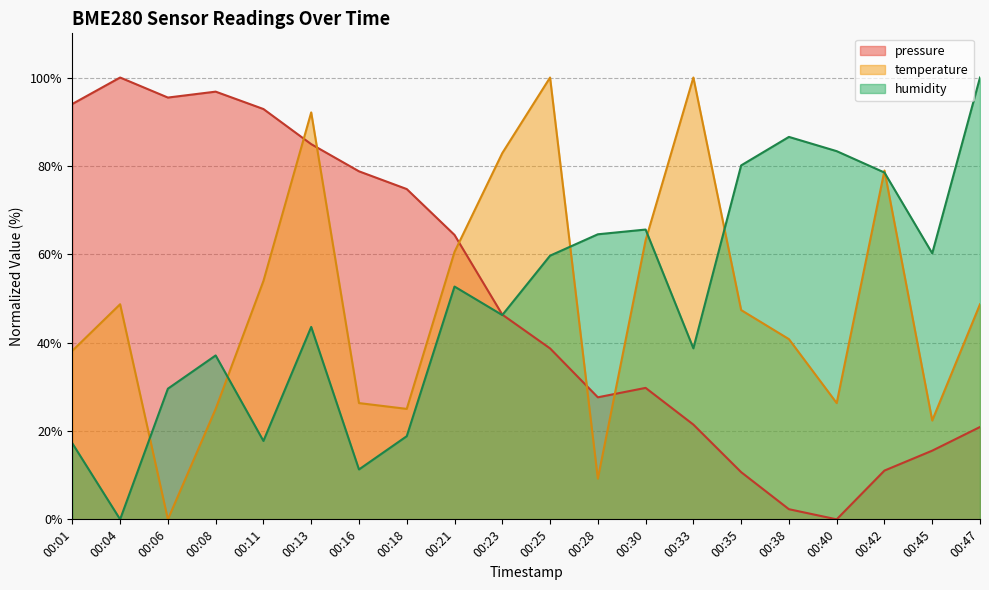

How many interior local valleys does the humidity series have?

6